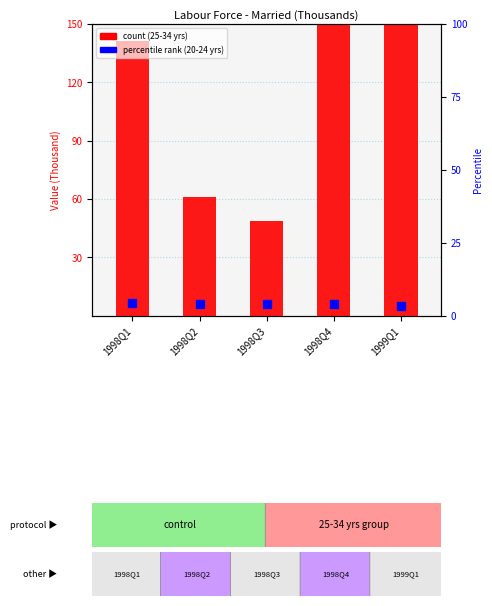

At which category is the sum across all series the highest?

1998Q4